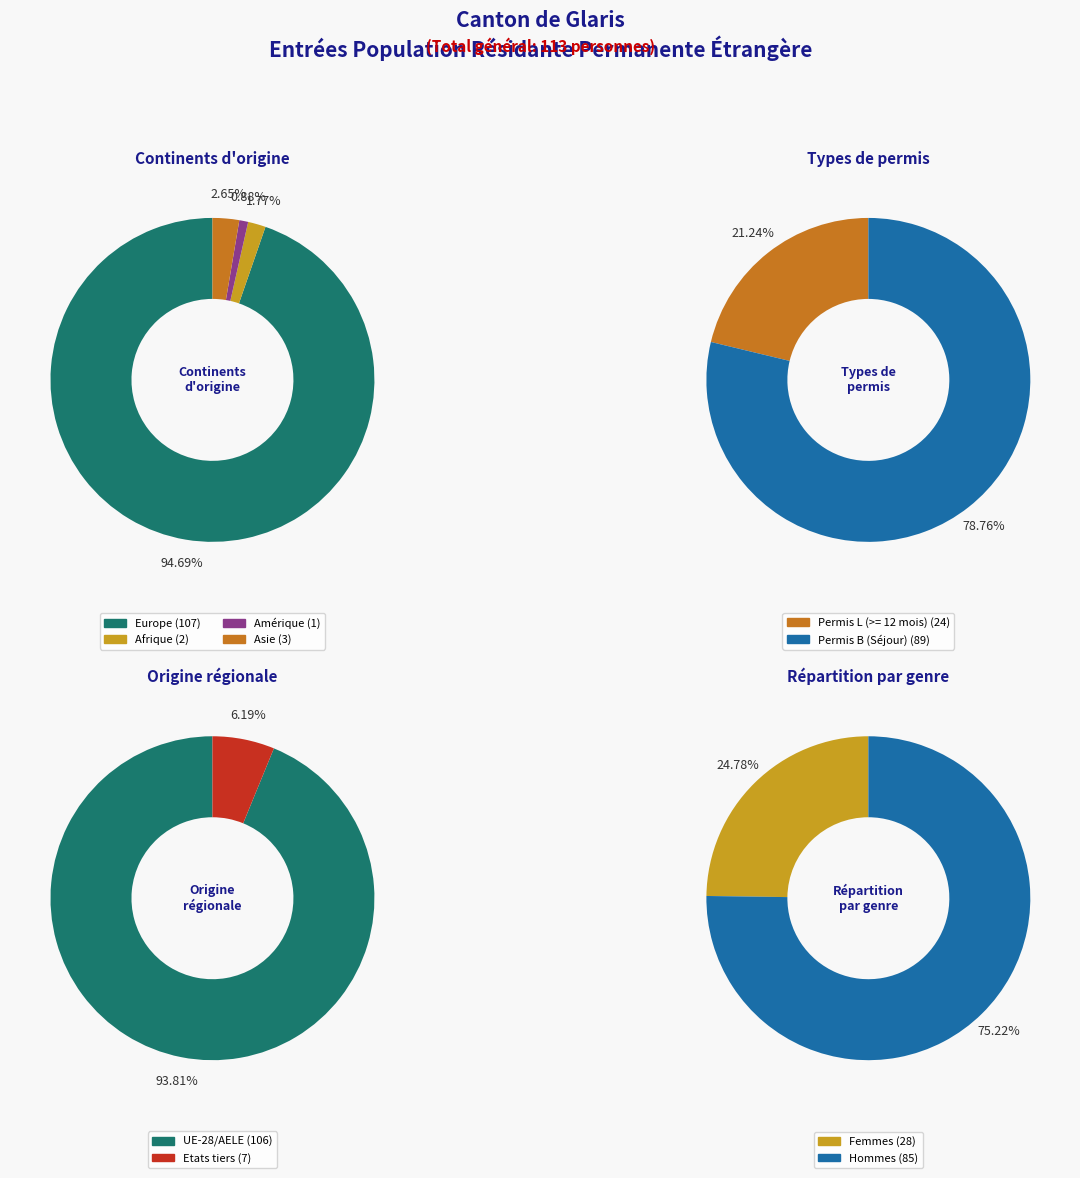

Is there a majority slice in this chart?

Yes